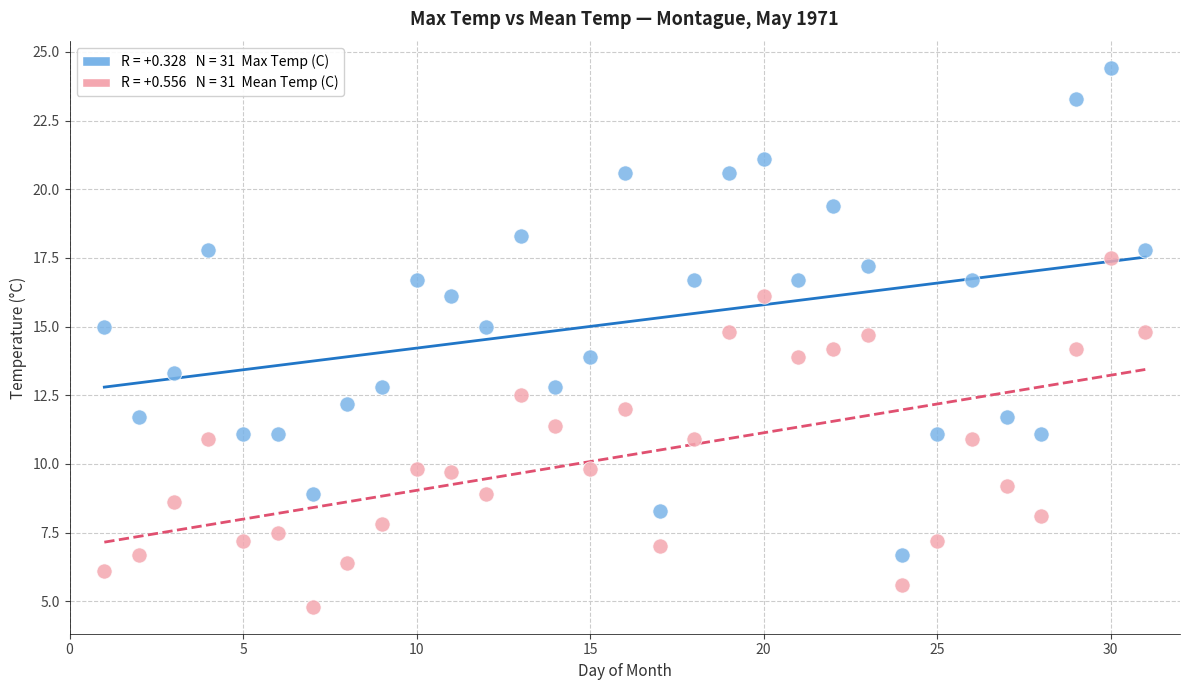

Across all data points, what is the range of X values (max minus min)?

30.0